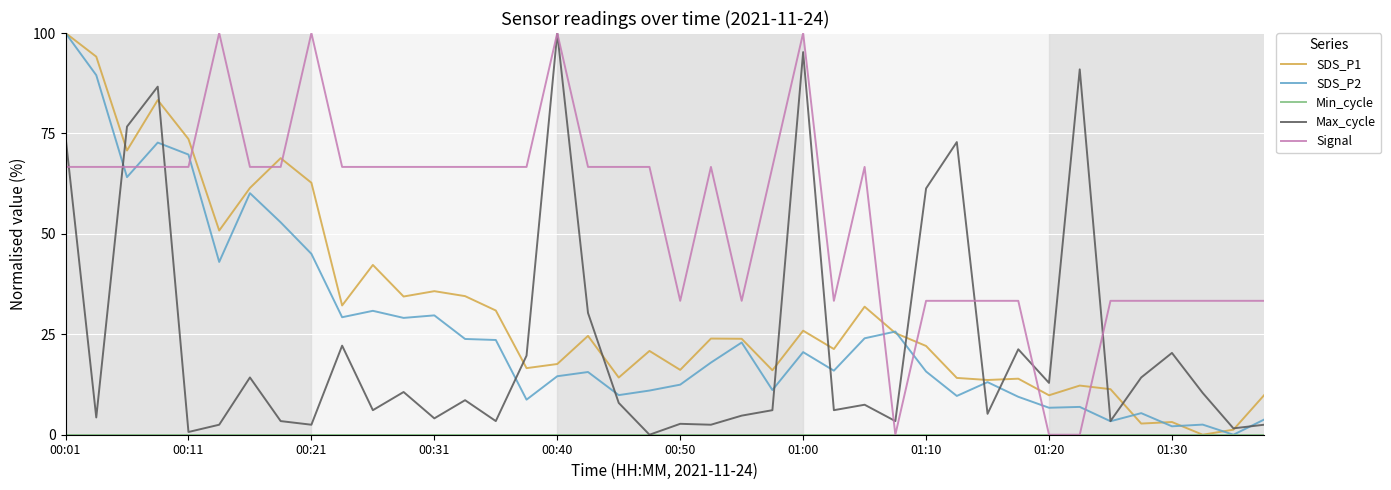

What is the greatest value displayed?

100.0